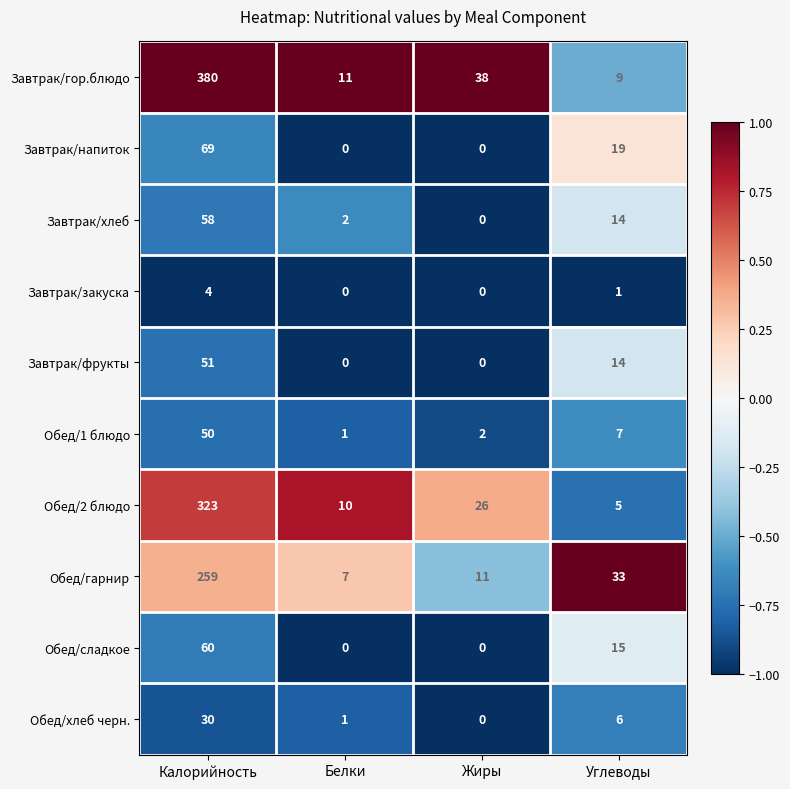

Which category has the highest value across all series?

Калорийность